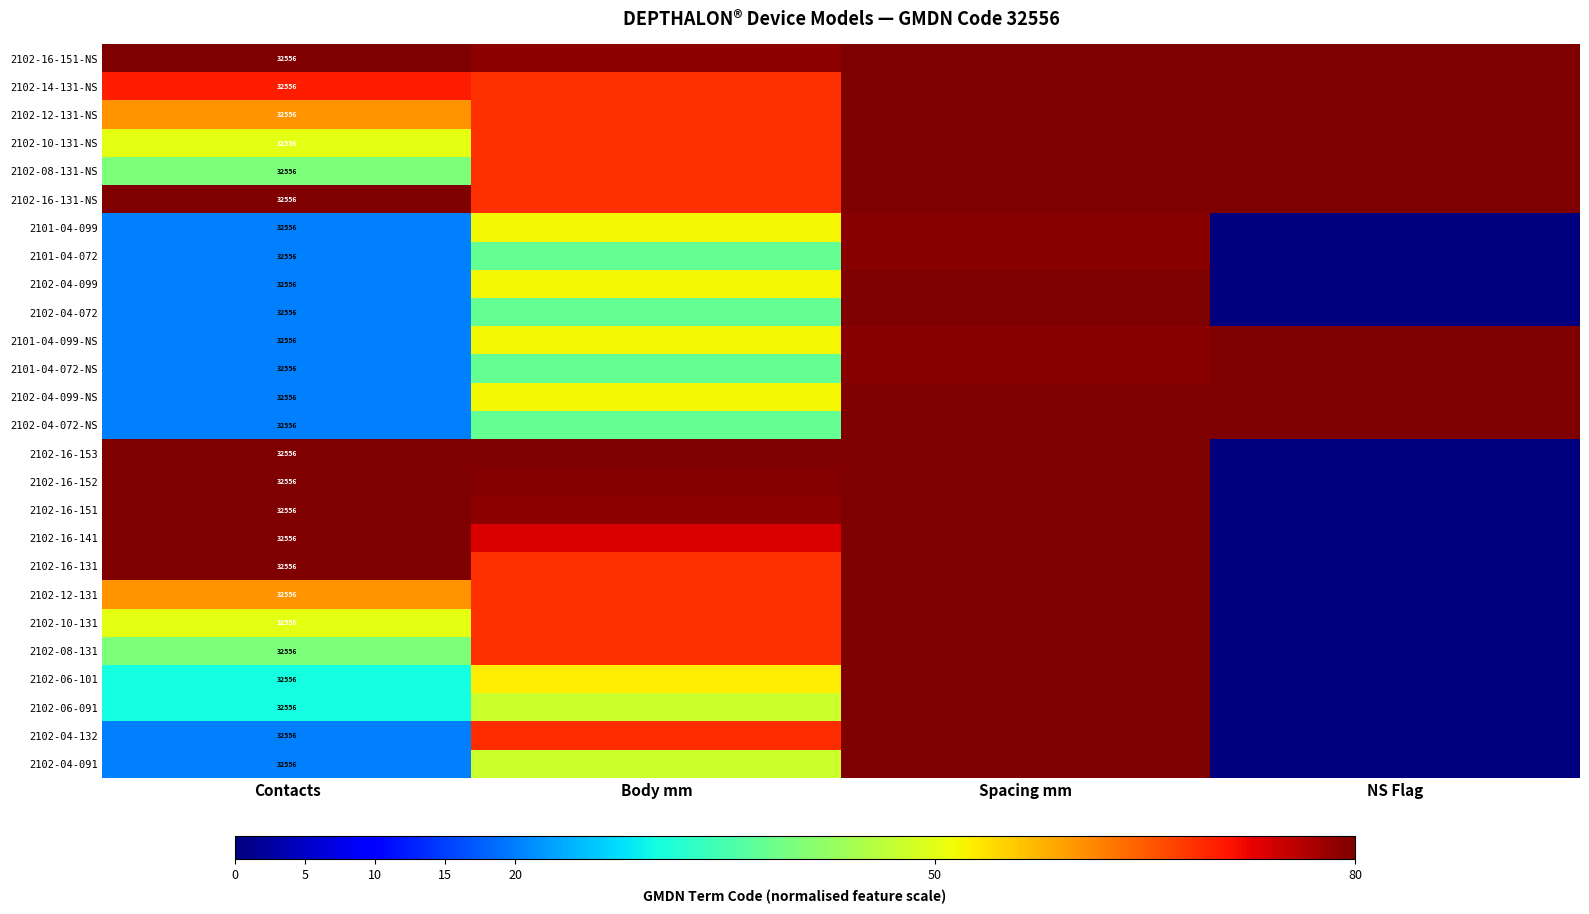

How many data points in 2102-16-153 are less than 80?

1